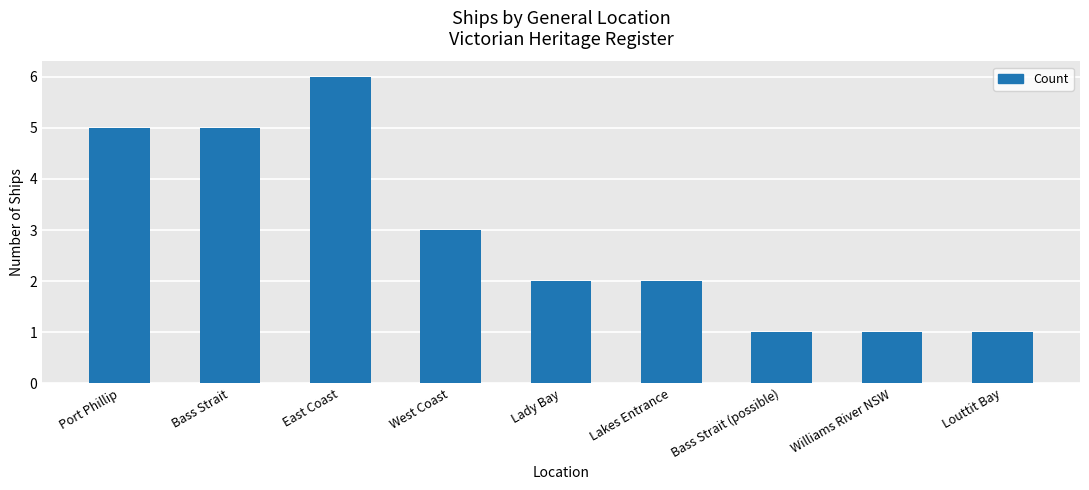

What is the ratio of the value at Lady Bay to the value at Williams River NSW?

2.0